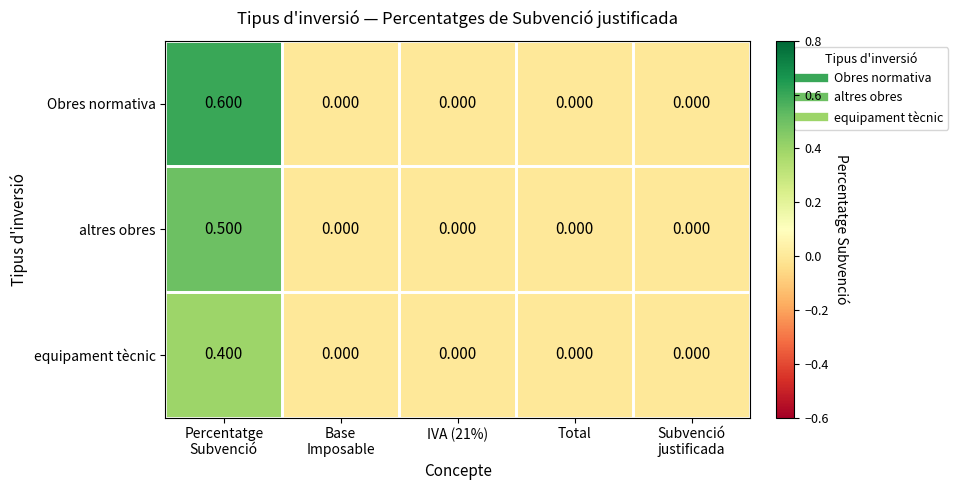

Which series has the largest range (max minus min)?

Obres normativa